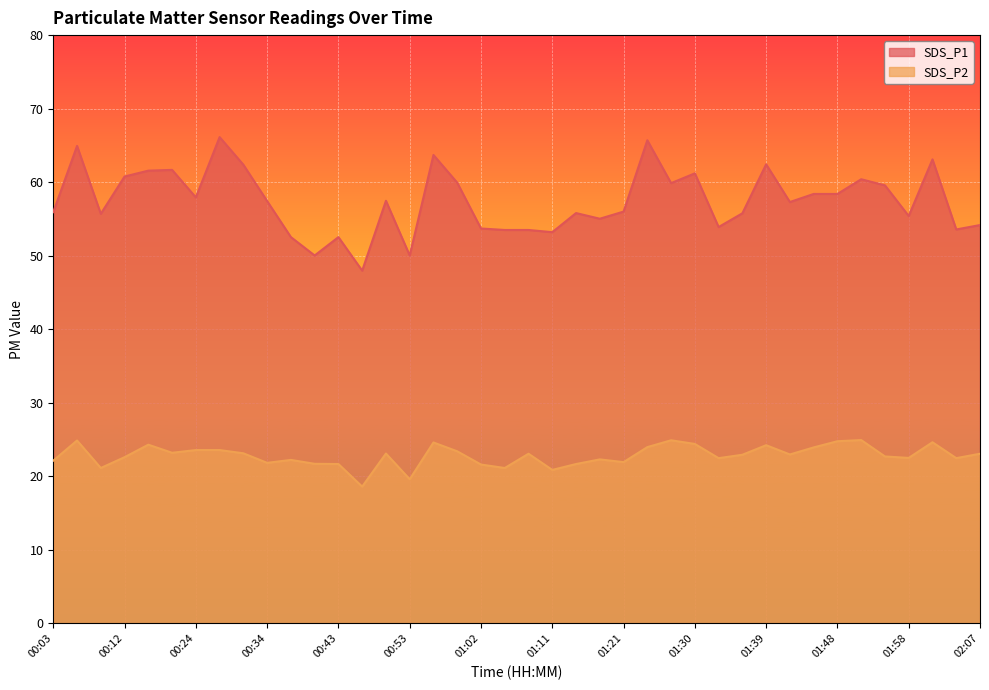

True or false: SDS_P2 and SDS_P1 intersect in this chart.

False